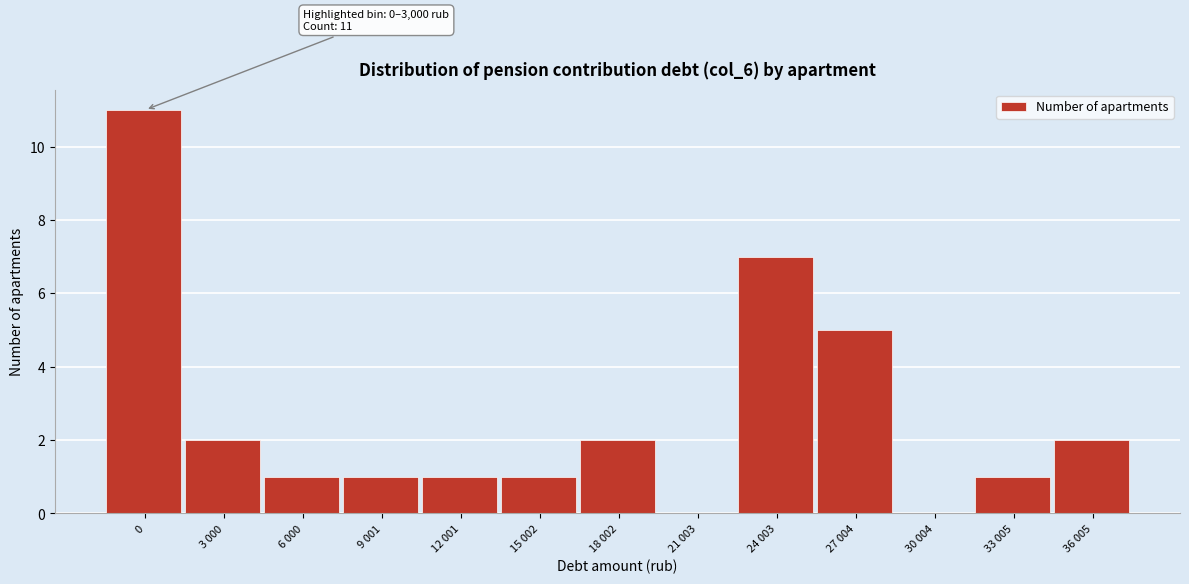

Reading left to right, what are all the values shown in this chart?

0=11	3 000=2	6 000=1	9 001=1	12 001=1	15 002=1	18 002=2	21 003=0	24 003=7	27 004=5	30 004=0	33 005=1	36 005=2